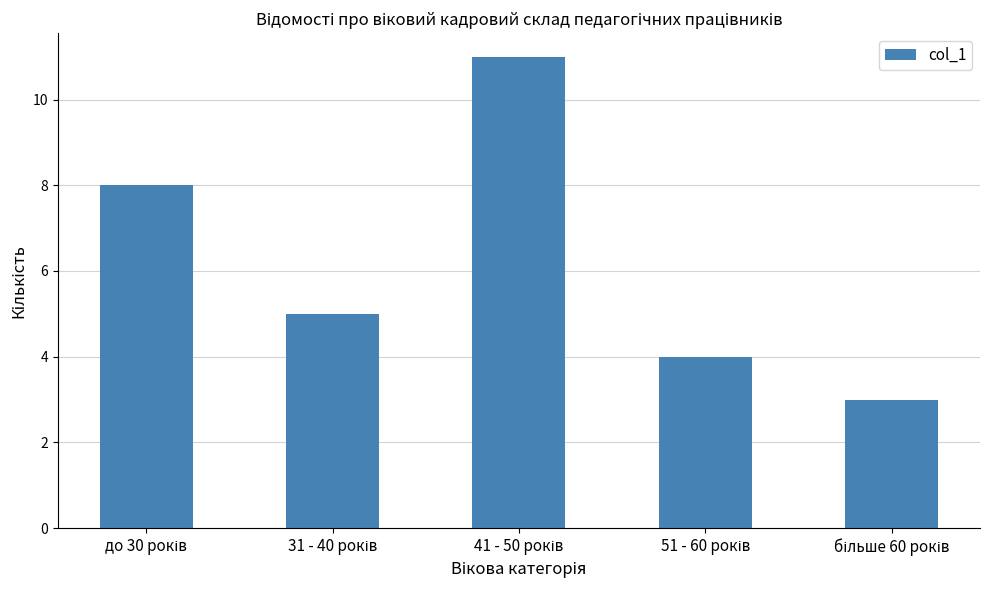

What is the sum of all values?

31